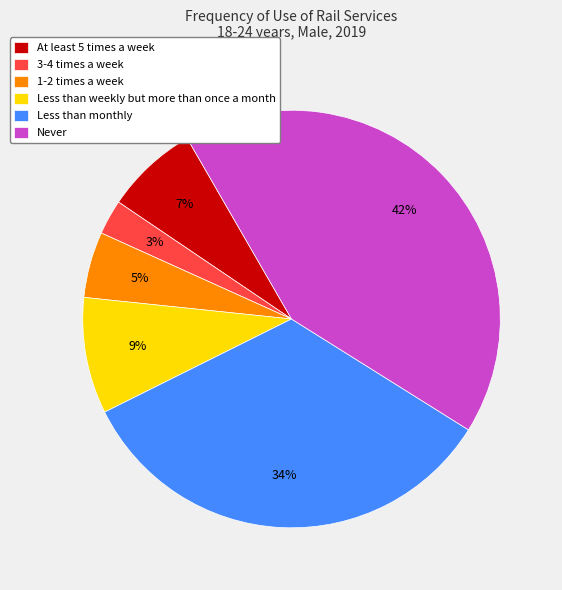

Which category has the biggest portion of the pie?

Never